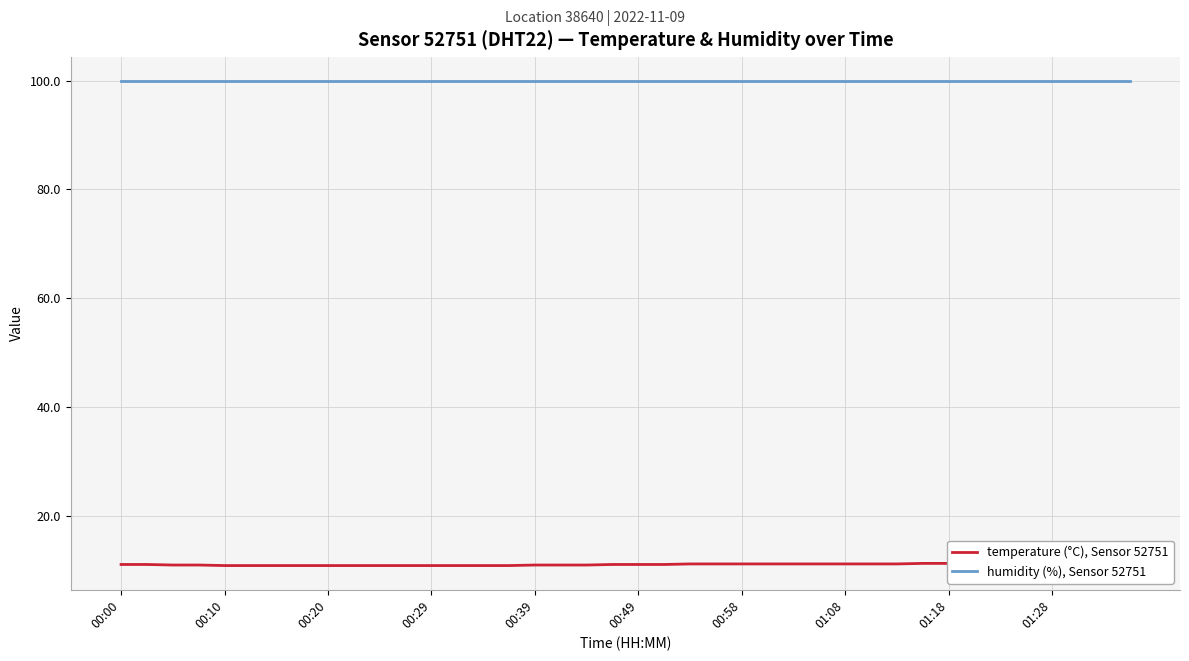

What are all the series names shown in the legend?

temperature (°C), Sensor 52751, humidity (%), Sensor 52751